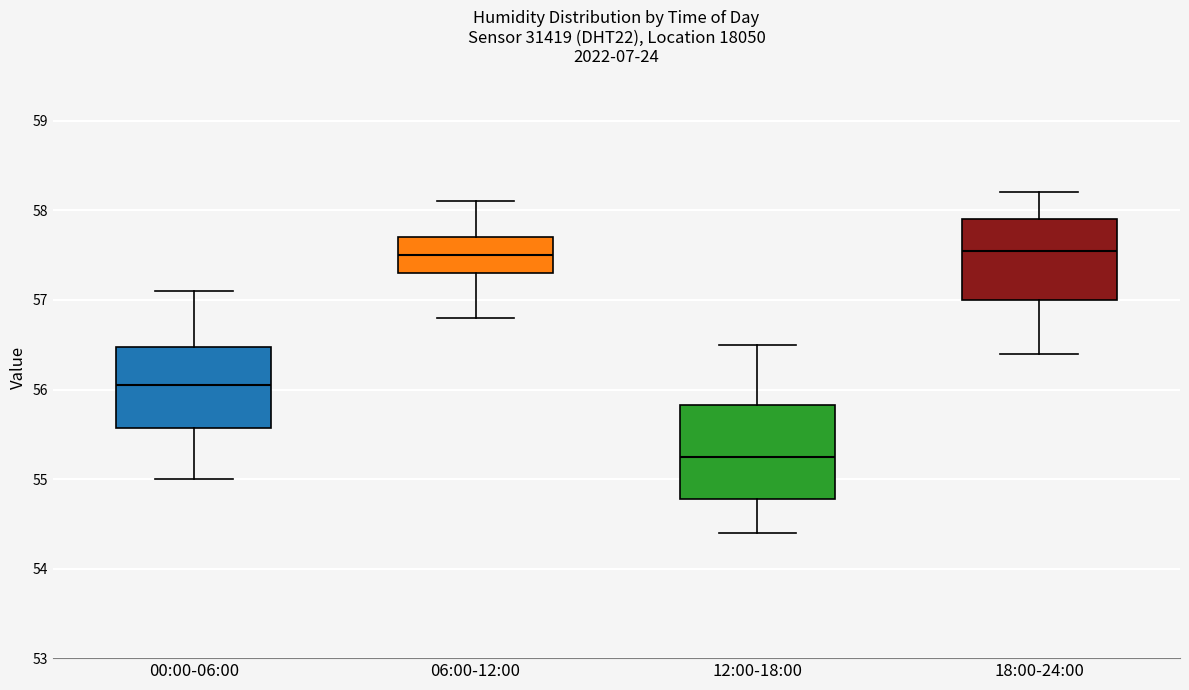

Where does the lower whisker of the box for 06:00-12:00 end on the y-axis? The values are not printed on the chart, so give them approximately, as read against the axis.

56.8